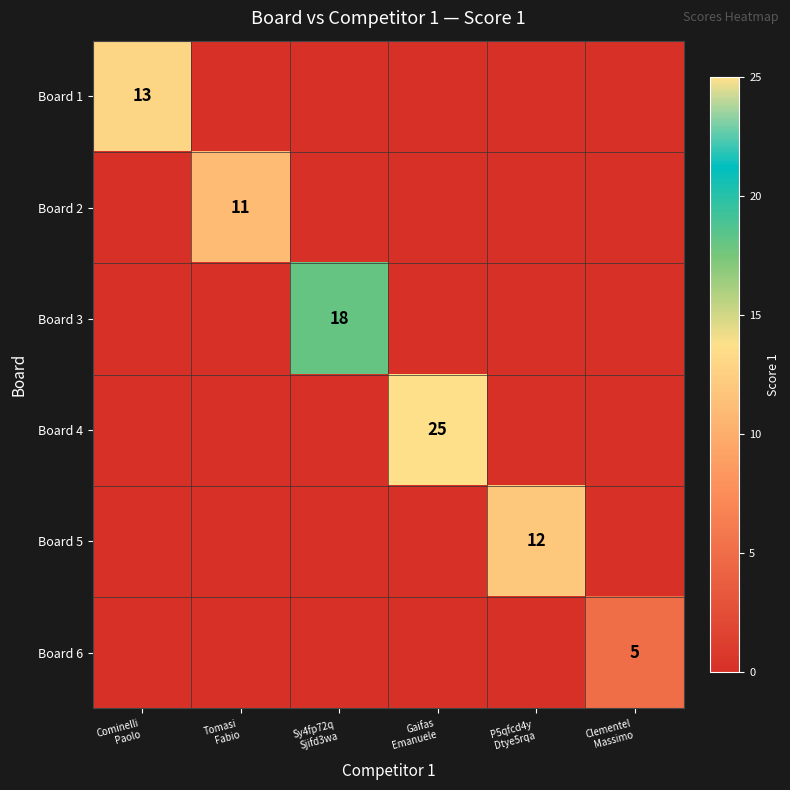

What is the difference between the maximum and minimum values in the Board 5 series?

12